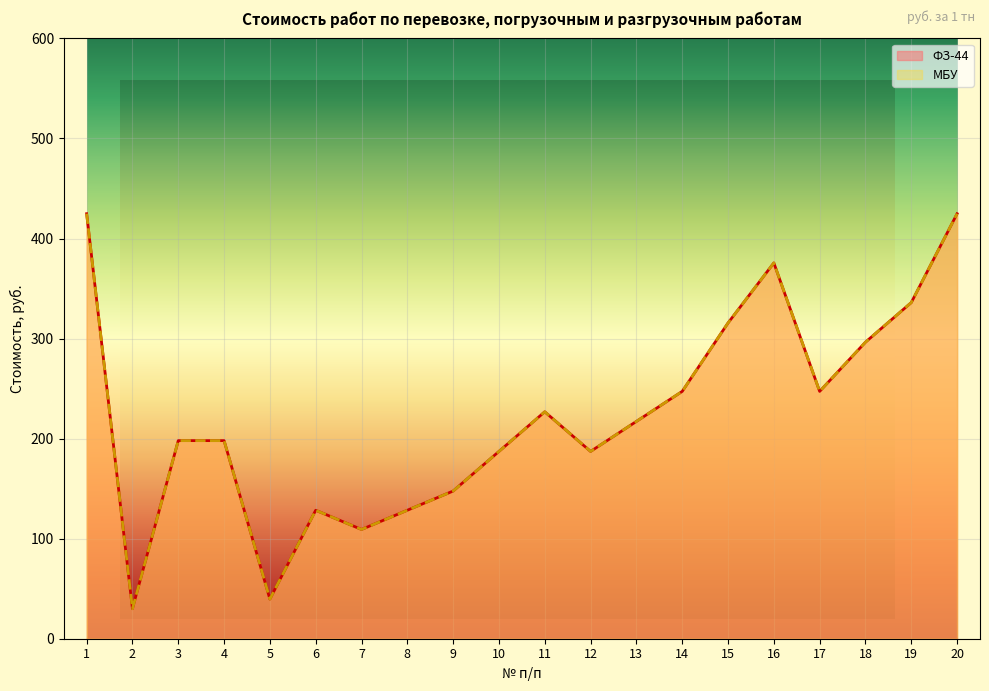

What is the value of the МБУ point at the 14th from the left?

247.2